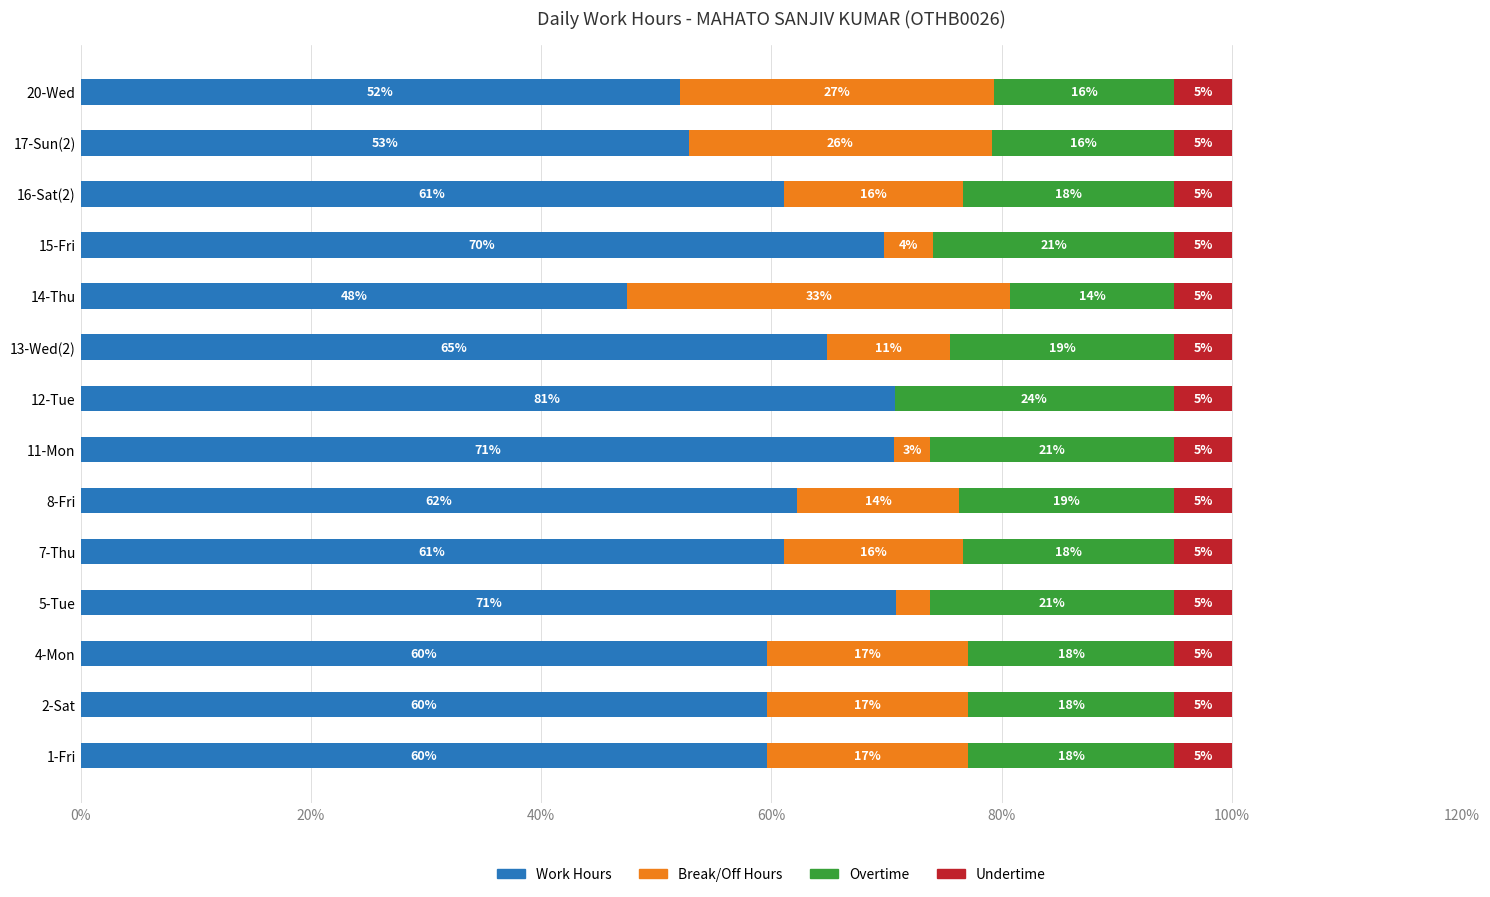

What is the value of the Break/Off Hours bar at the 4th from the left?

2.9